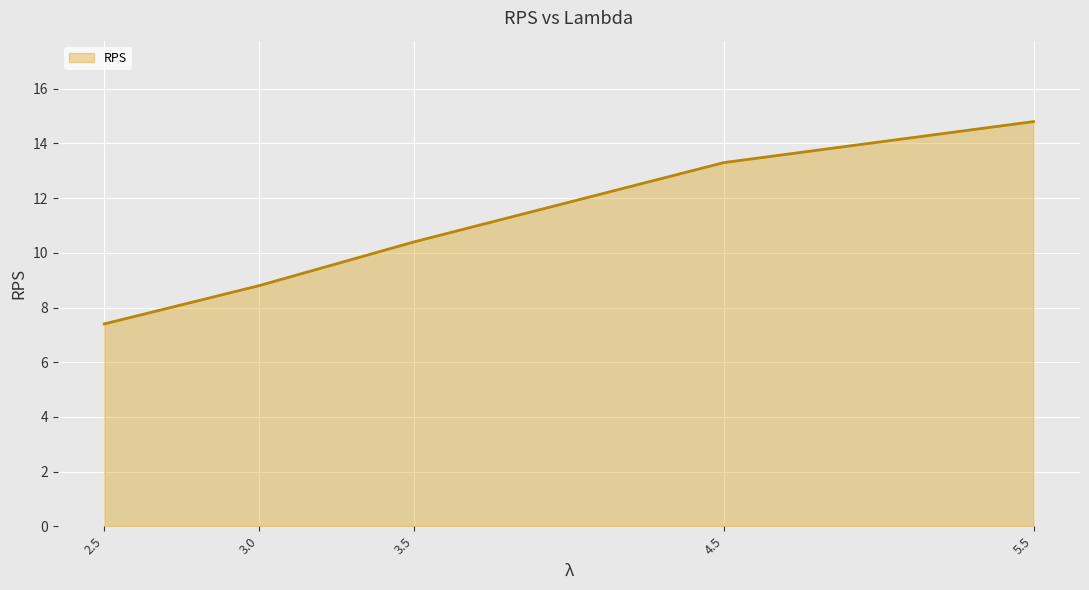

True or false: there are more than 1 points higher than both neighbors.

False